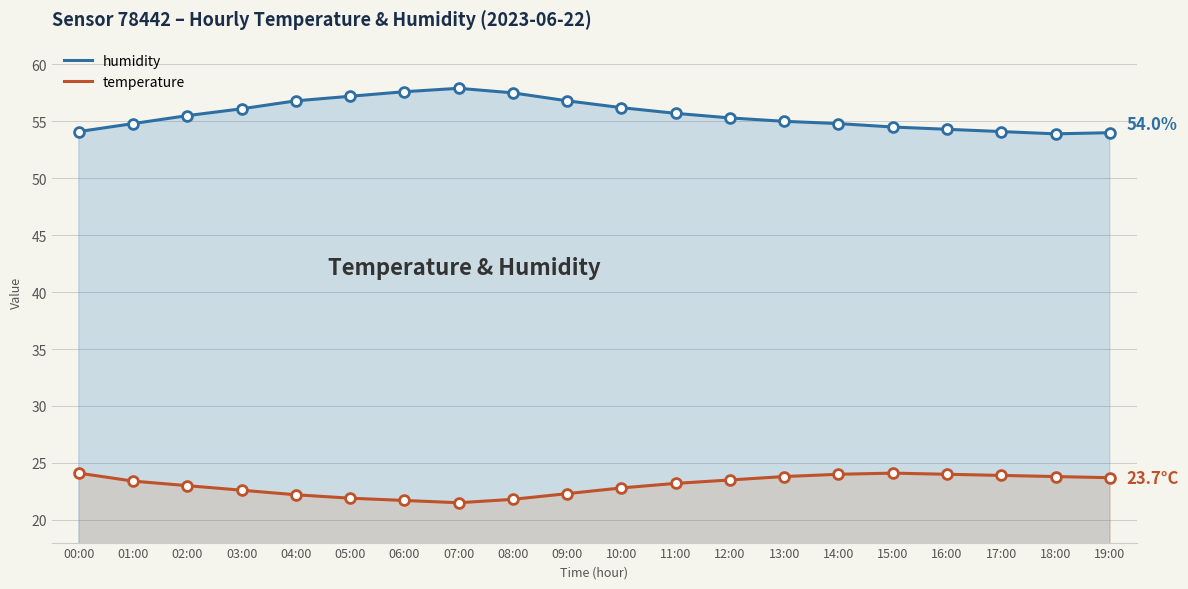

What is the total value across all series at 18:00?

77.7